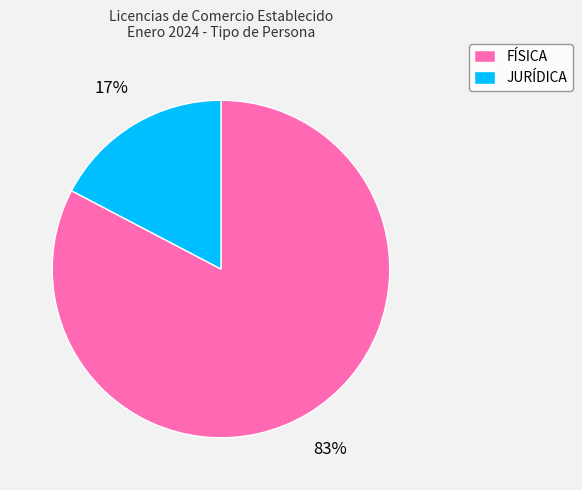

Is it true that FÍSICA is 83% of the pie?

True